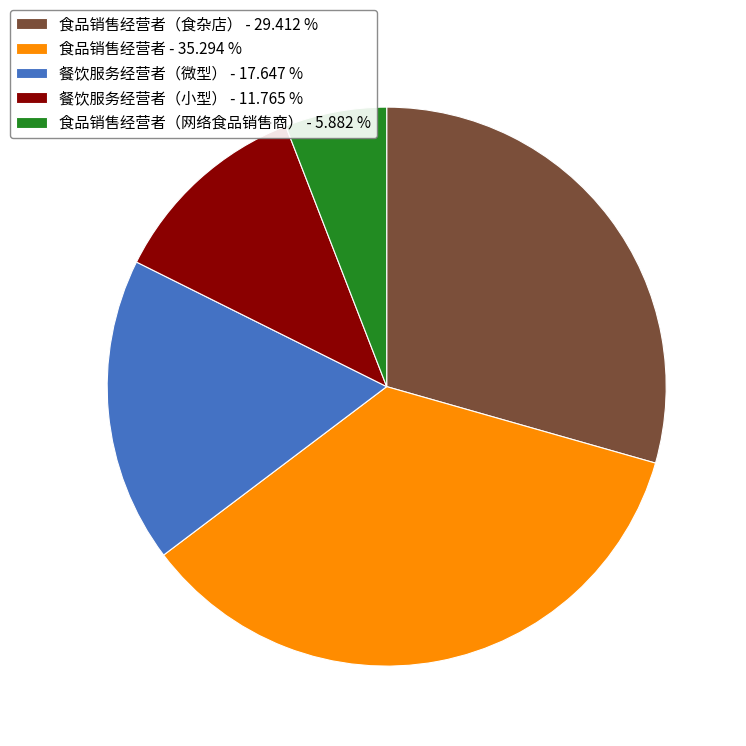

Is there any slice that represents more than half of the pie?

No